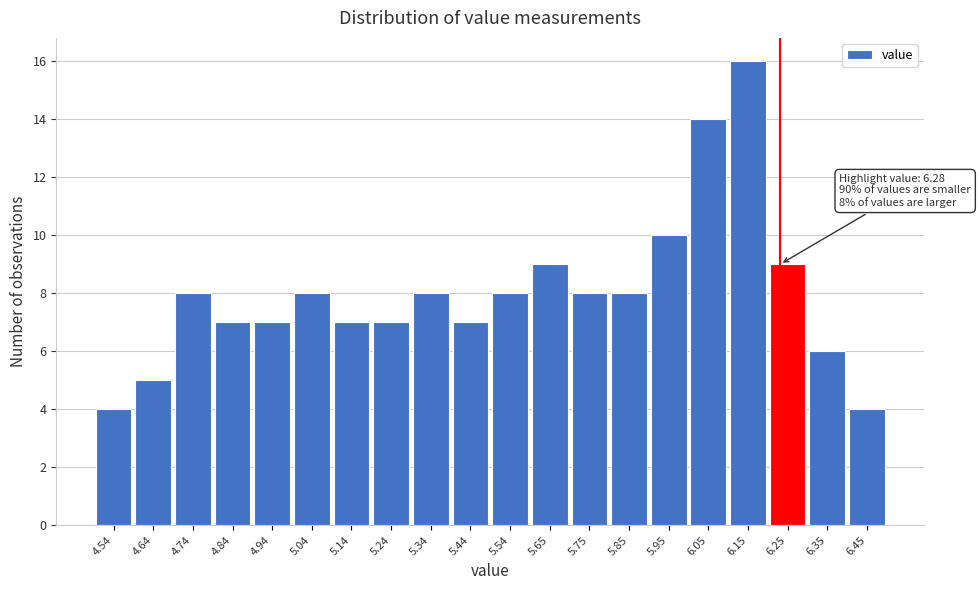

Reading left to right, what are all the values shown in this chart?

4	5	8	7	7	8	7	7	8	7	8	9	8	8	10	14	16	9	6	4